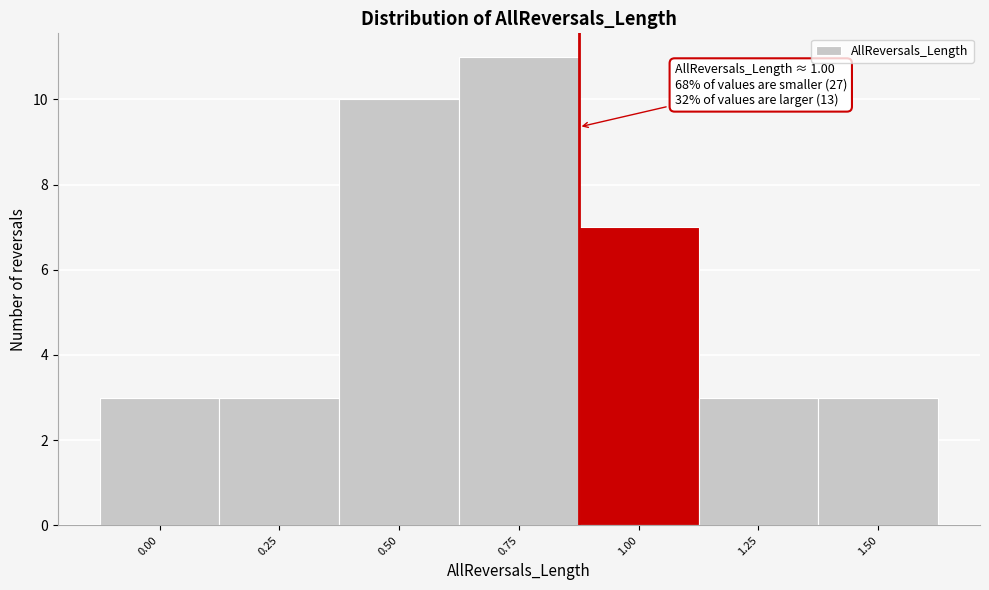

Reading right to left, transcribe all the data shown in this chart.

1.50=3	1.25=3	1.00=7	0.75=11	0.50=10	0.25=3	0.00=3